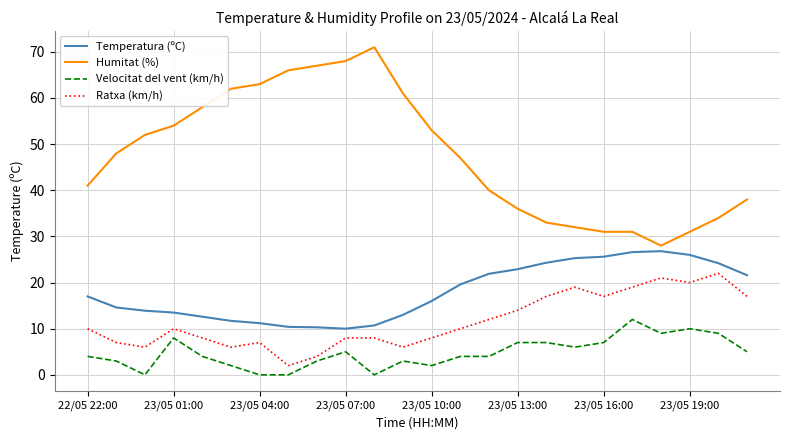

What is the difference between the second highest and minimum values in the Humitat (%) series?

40.0